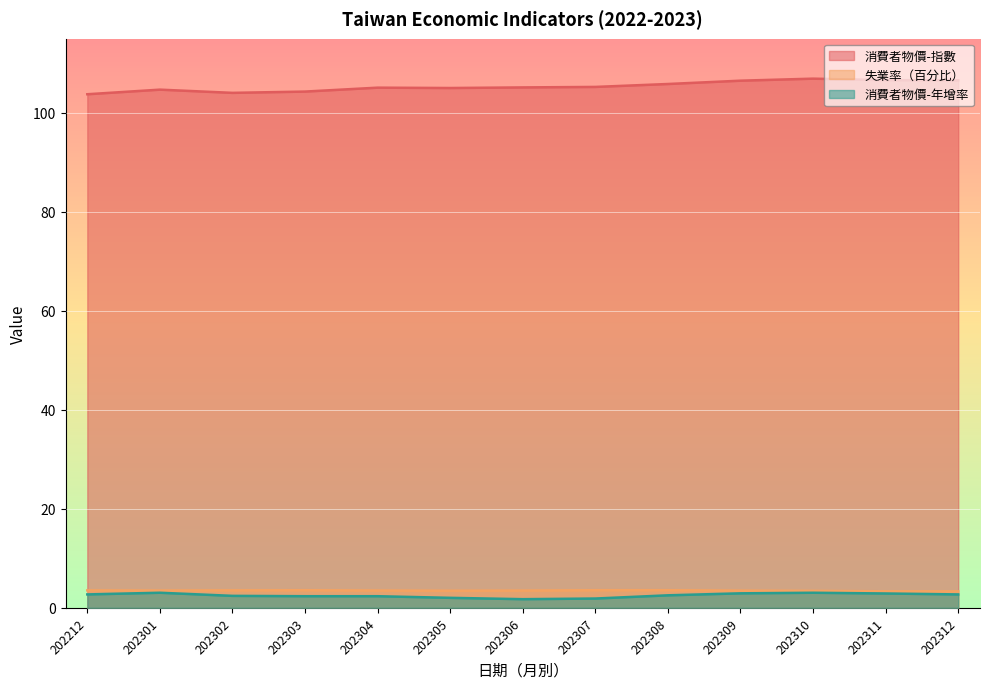

True or false: 失業率（百分比） and 消費者物價-指數 intersect in this chart.

False